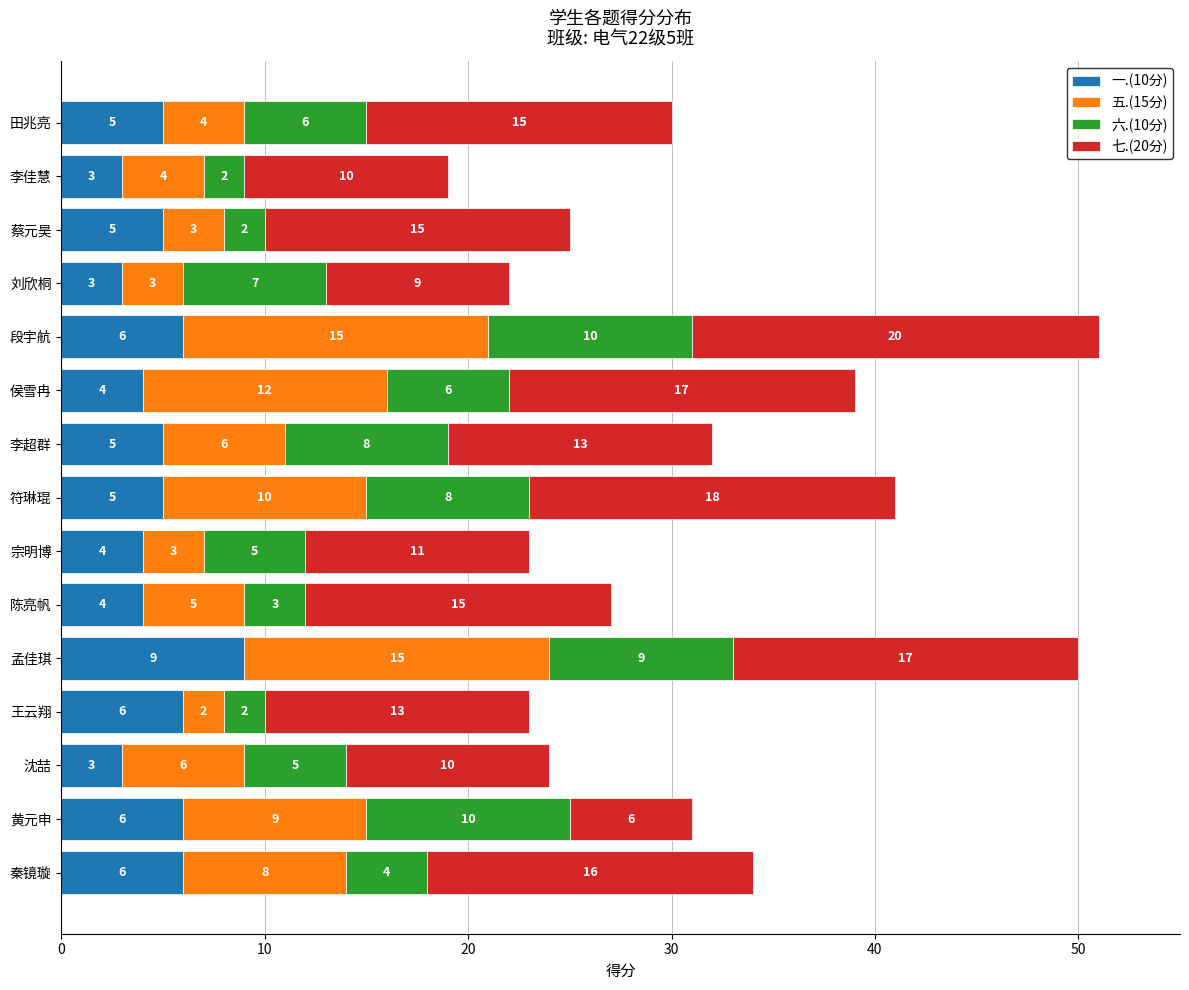

What are all the series names shown in the legend?

一.(10分), 五.(15分), 六.(10分), 七.(20分)